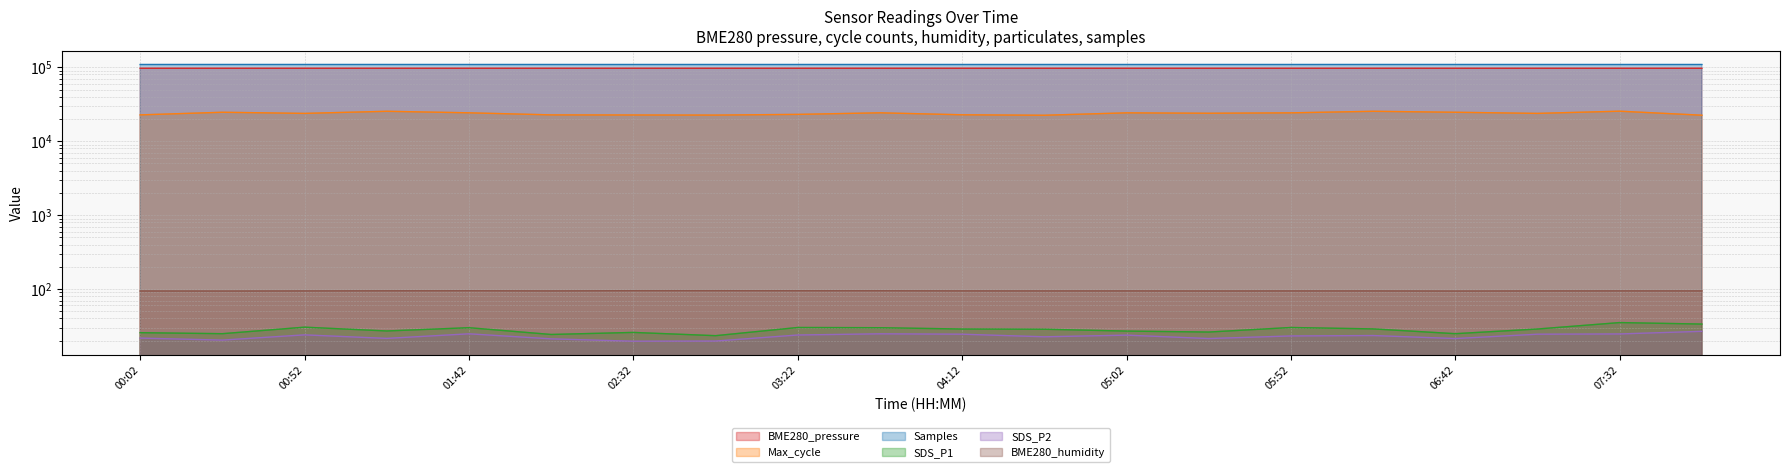

Reading left to right, extract all data points from this chart.

BME280_pressure: 97114.6	97119.9	97121.6	97127.2	97124.9	97126.4	97128.1	97129.4	97131.4	97124.9	97118.2	97123.4	97116.6	97116.7	97117.5	97118.3	97119.9	97121.6	97125.9	97116.4
Max_cycle: 22719.0	24656.0	23807.0	25415.0	24241.0	22719.0	22650.0	22581.0	23077.0	24241.0	22791.0	22466.0	24212.0	23918.0	24216.0	25414.0	24656.0	23807.0	25492.0	22486.0
BME280_humidity: 94.2	94.0	94.3	94.7	94.9	94.4	95.1	95.1	94.9	94.9	94.5	94.3	94.4	94.2	94.3	94.3	94.0	94.3	94.5	94.4
SDS_P1: 25.7	24.9	30.5	27.1	30.0	24.3	25.9	23.4	30.2	30.0	28.8	28.6	27.0	26.2	30.2	28.9	24.9	28.8	35.2	33.6
SDS_P2: 21.7	20.4	24.0	21.5	24.8	21.2	19.7	19.8	23.9	24.8	24.5	22.6	23.8	21.4	23.2	23.5	21.4	24.5	24.7	26.8
Samples: 109121.0	109132.0	109146.0	109123.0	109120.0	109103.0	109104.0	109110.0	109113.0	109120.0	109114.0	109102.0	109119.0	109105.0	109104.0	109143.0	109132.0	109114.0	109100.0	109127.0